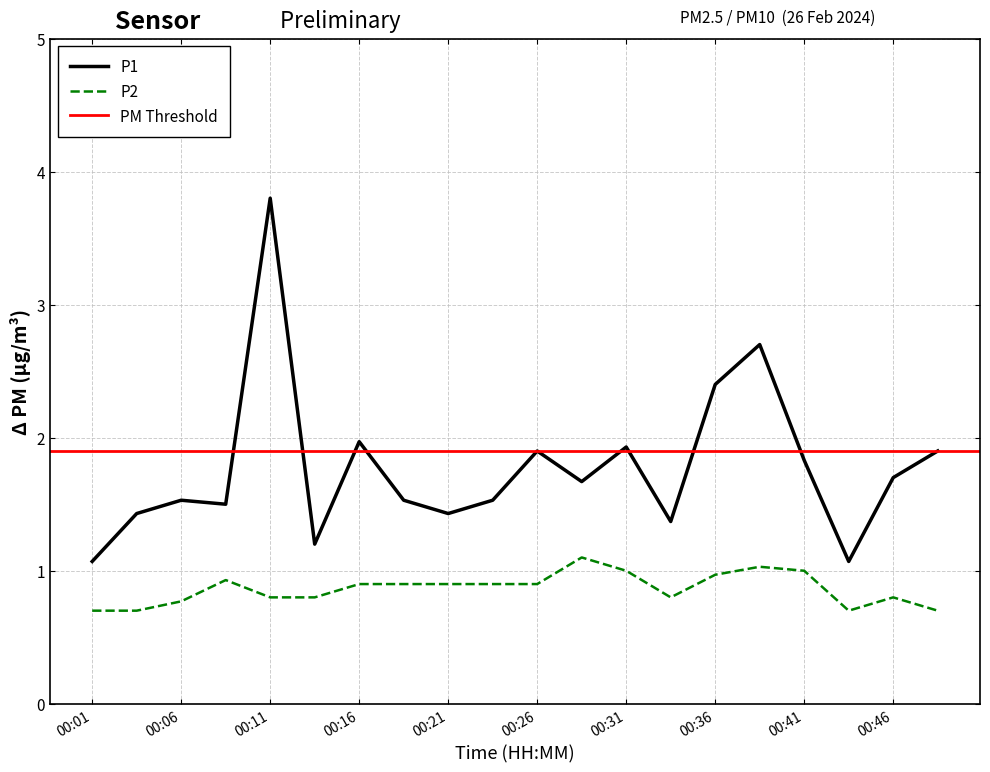

What is the difference between the P1 values at 00:48 and 00:09?

0.4